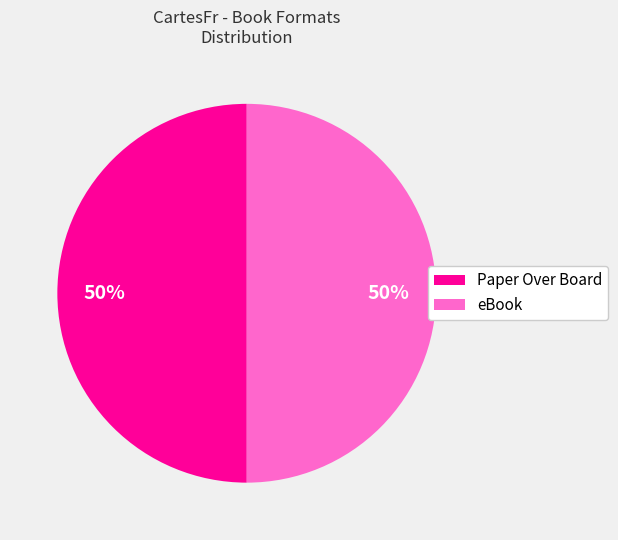

To the nearest percent, what is the average slice percentage?

50%